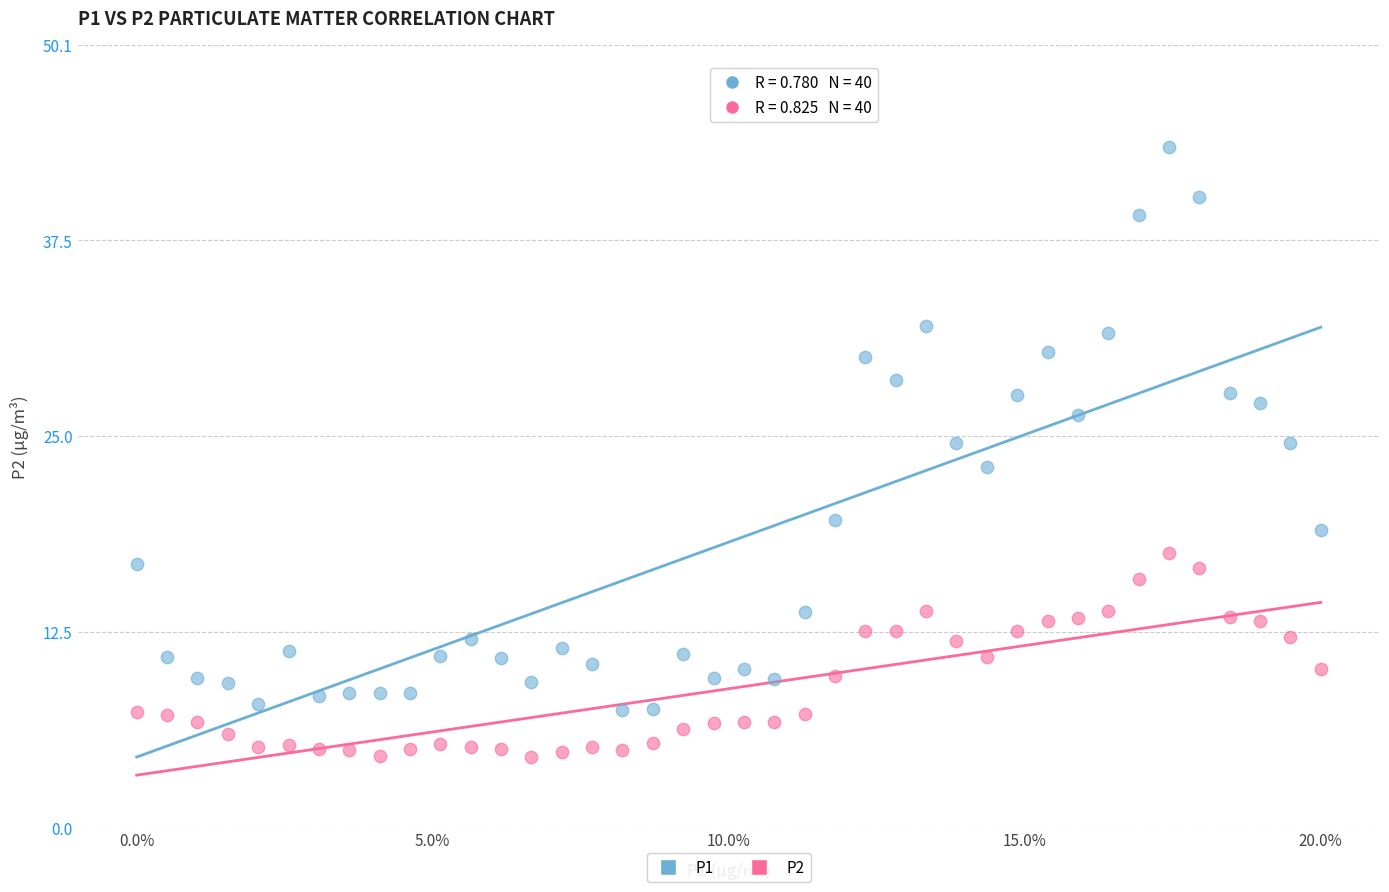

Which series reaches the maximum Y coordinate?

P1